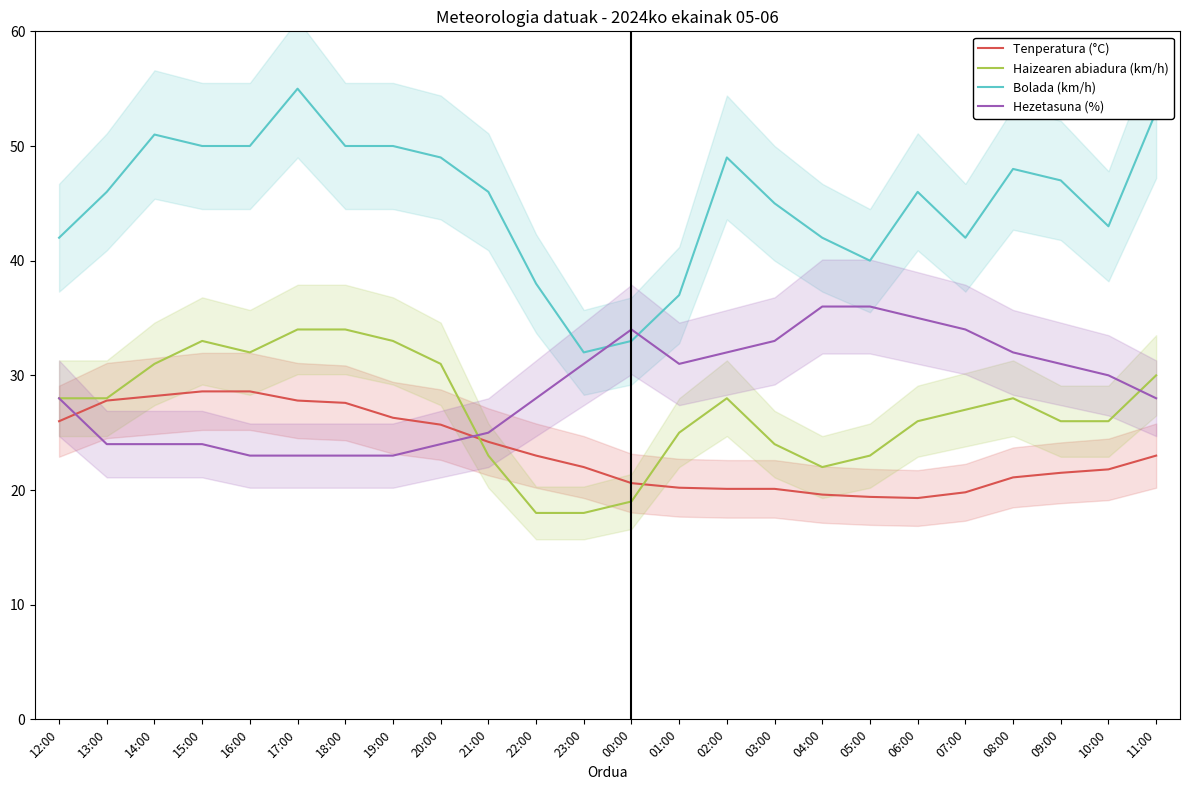

True or false: Bolada (km/h) has a value of 12.8 at 05:00.

False